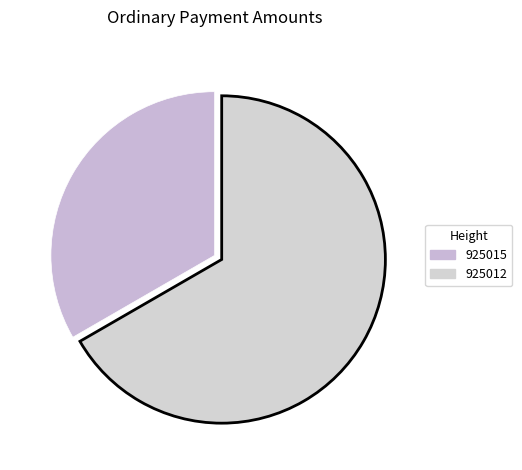

To the nearest percent, what is the average slice percentage?

50%